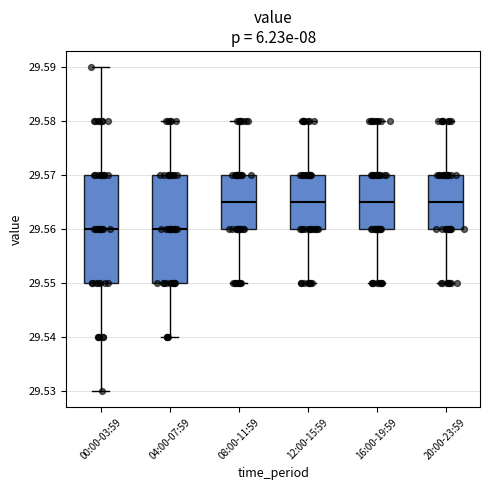

Reading left to right, transcribe this box plot: for each box, give where its median line is, the range the box spans, and where its two whiskers end, as read against the y-axis. The values are not printed on the chart, so give them approximately, as read against the axis.

00:00-03:59: median 29.560, box 29.550 to 29.570, whiskers 29.530 to 29.590
04:00-07:59: median 29.560, box 29.550 to 29.570, whiskers 29.540 to 29.580
08:00-11:59: median 29.565, box 29.560 to 29.570, whiskers 29.550 to 29.580
12:00-15:59: median 29.565, box 29.560 to 29.570, whiskers 29.550 to 29.580
16:00-19:59: median 29.565, box 29.560 to 29.570, whiskers 29.550 to 29.580
20:00-23:59: median 29.565, box 29.560 to 29.570, whiskers 29.550 to 29.580